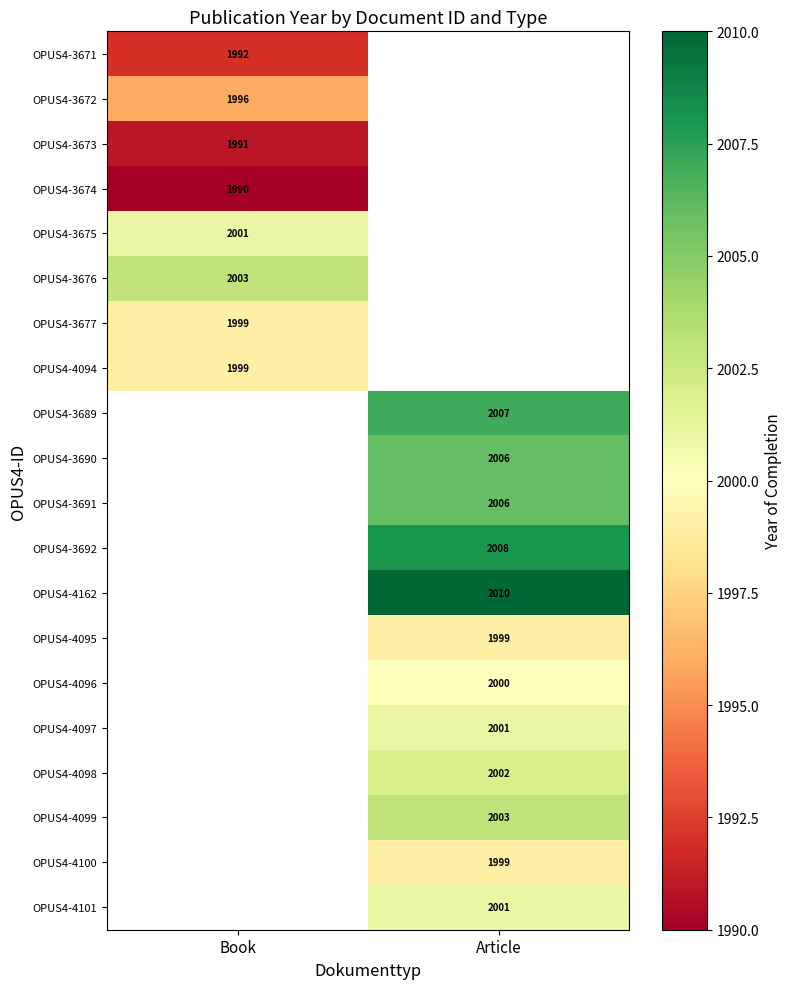

Is the value of OPUS4-3691 at Article greater than the value of OPUS4-3676 at Book?

Yes